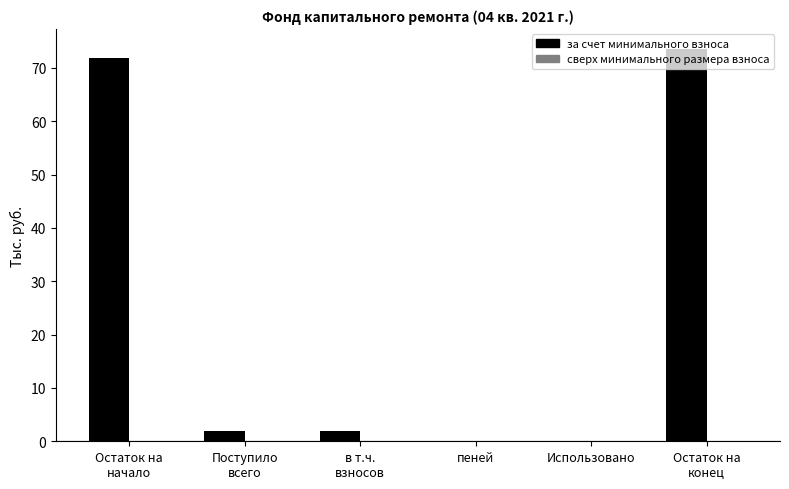

The chart shows a value of 49.6 at Использовано. True or false?

False